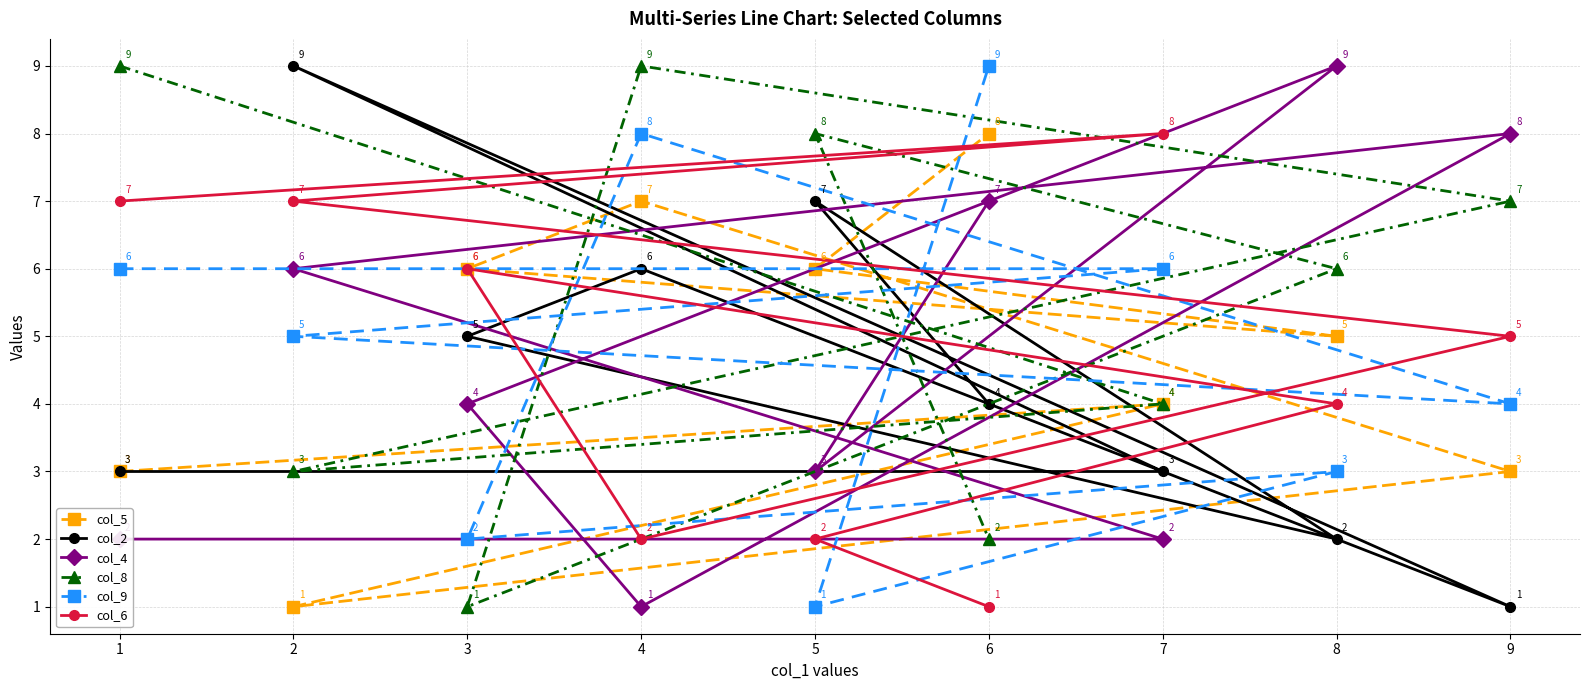

How many data points does each series have?

9